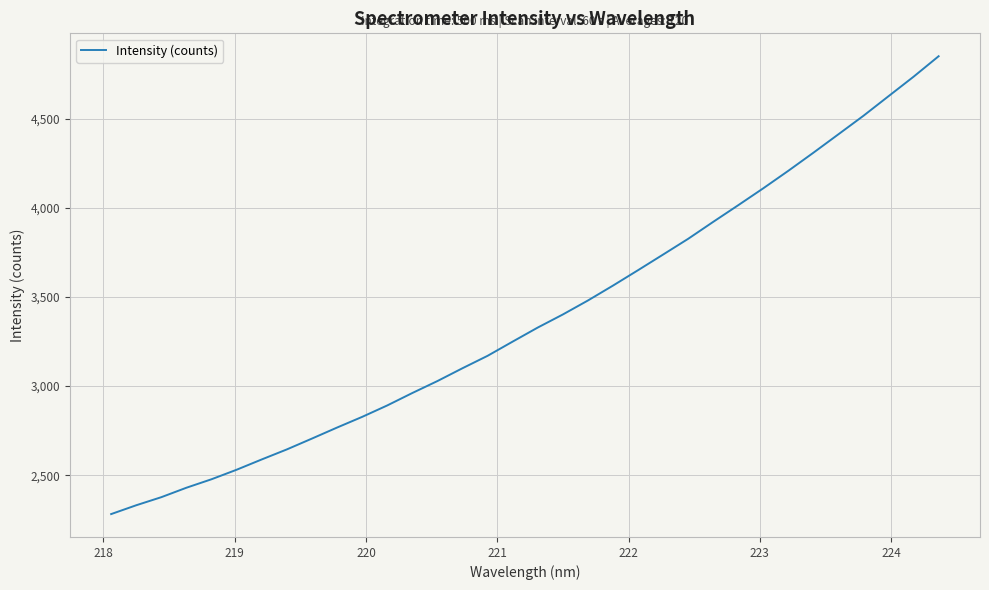

What is the smallest value displayed?

2282.5